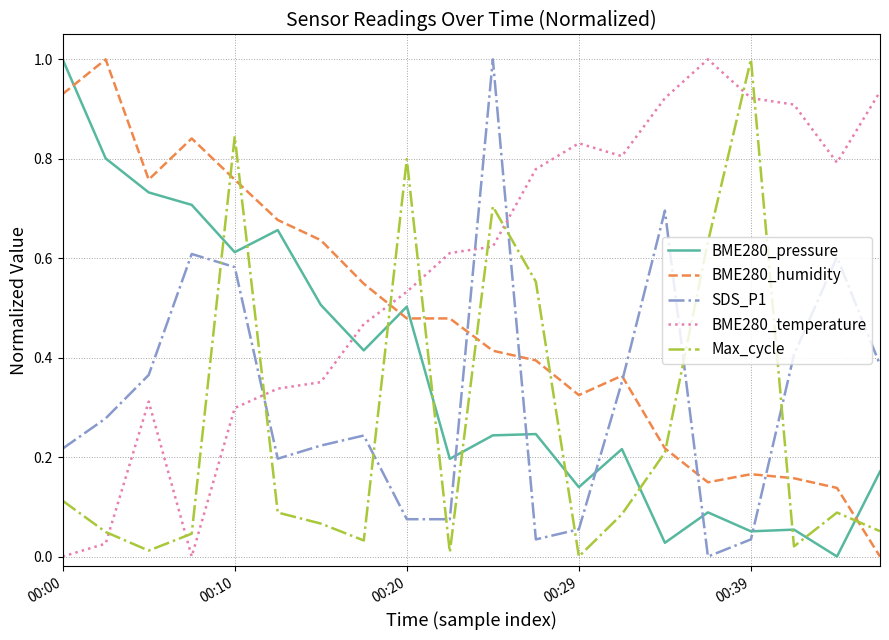

What is the maximum value shown in the chart?

1.0